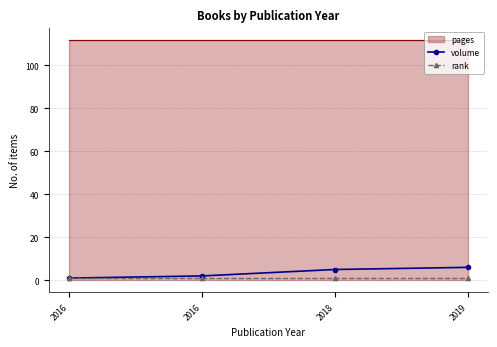

At which category does the chart reach its minimum across all series?

2016